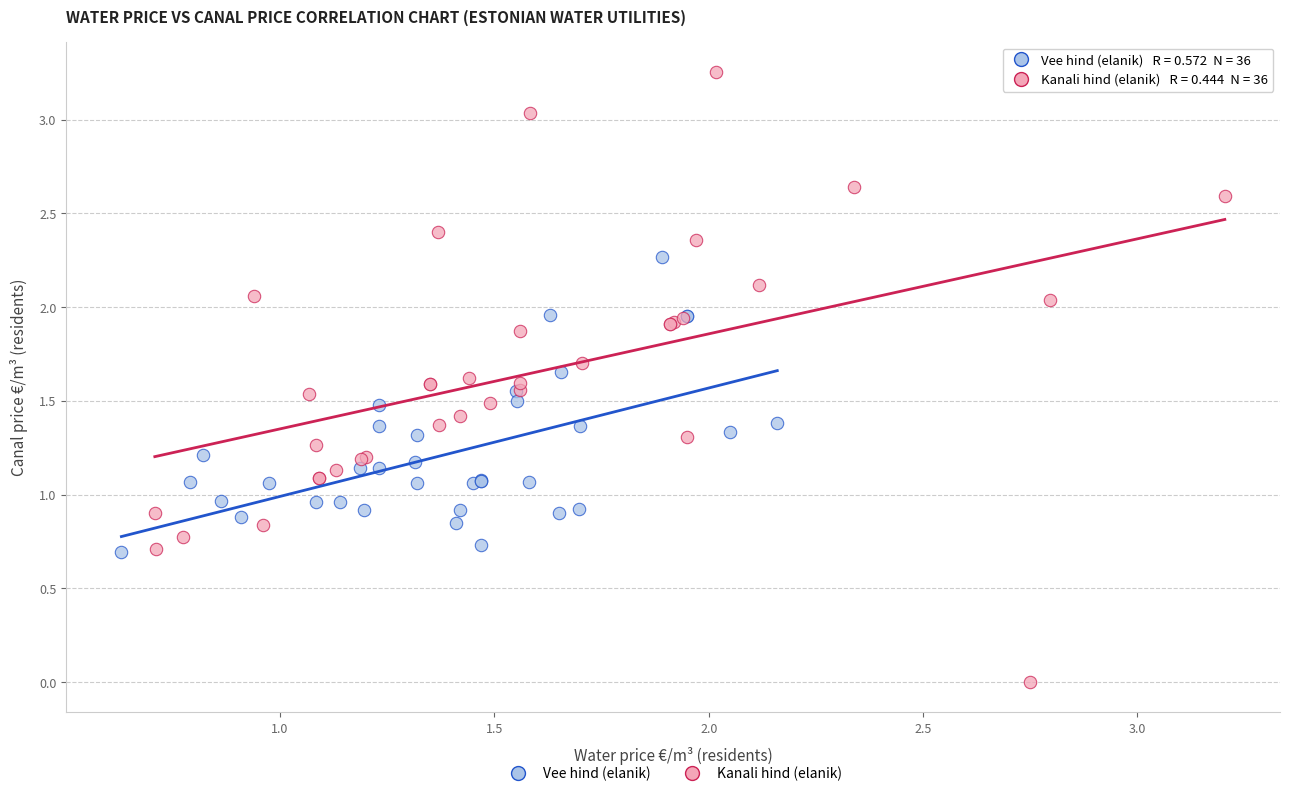

Which series contains the lowest Y value?

Kanali hind (elanik)